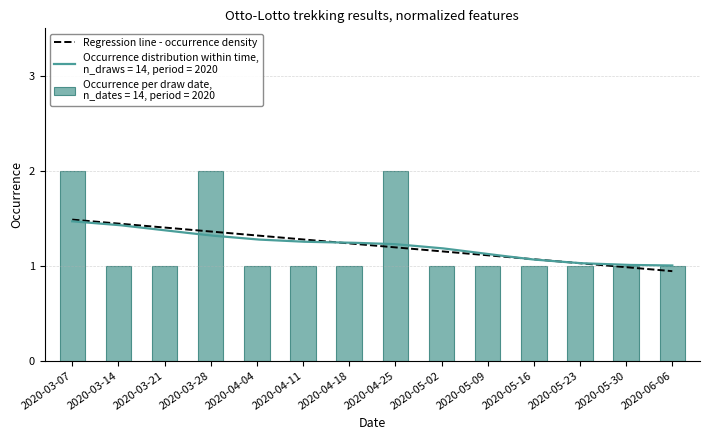

Approximately how many times larger is the value at 2020-05-23 compared to 2020-04-11?

1.0